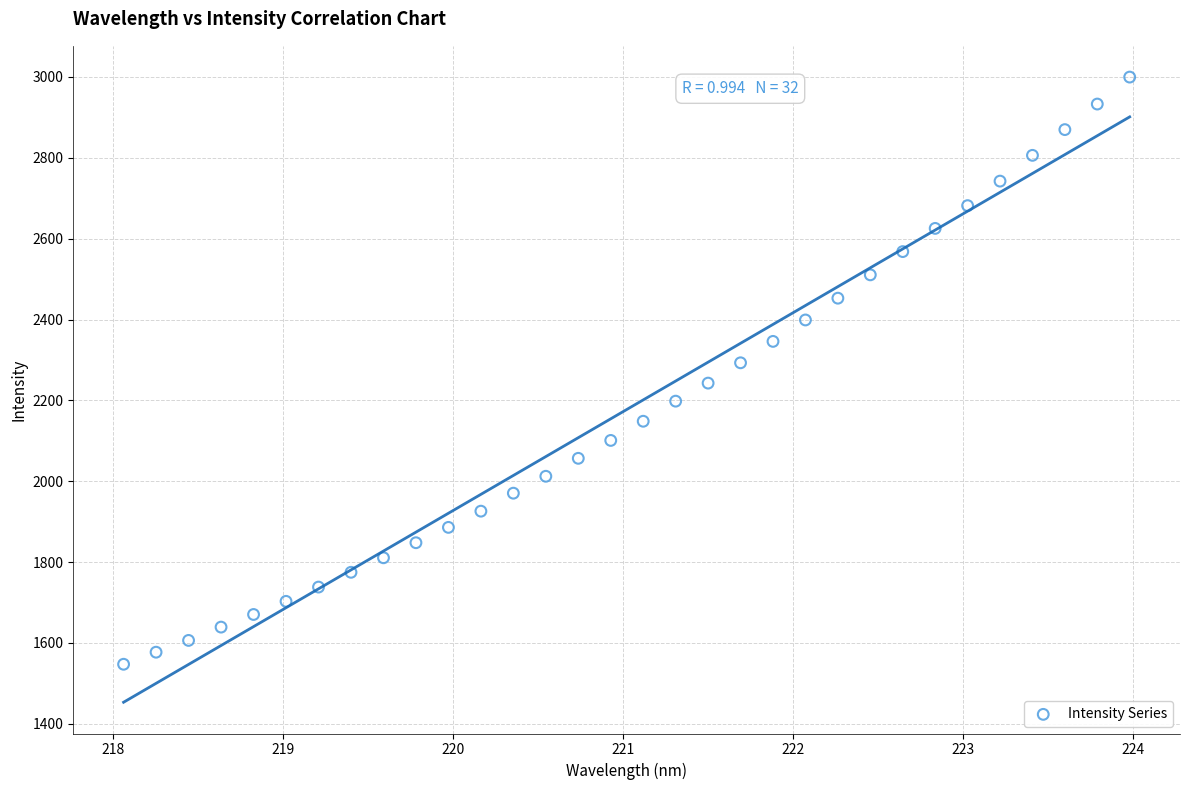

What is the range of X values (max minus min)?

5.9